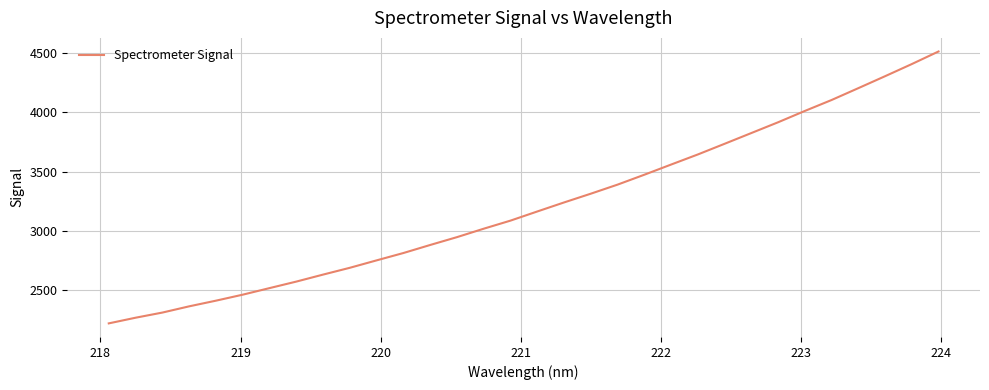

What is the maximum value shown in the chart?

4514.2